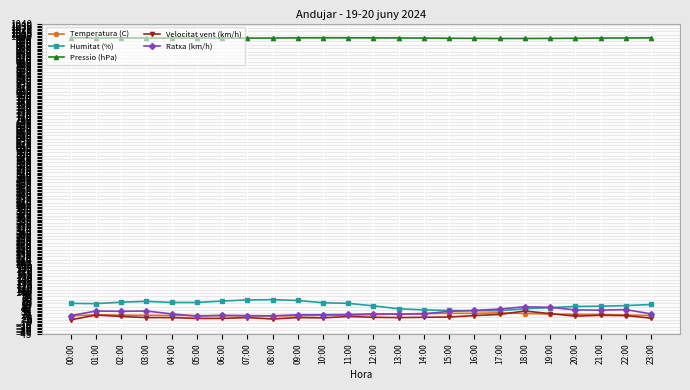

What is the difference between the maximum and minimum values in the Humitat (%) series?

39.0